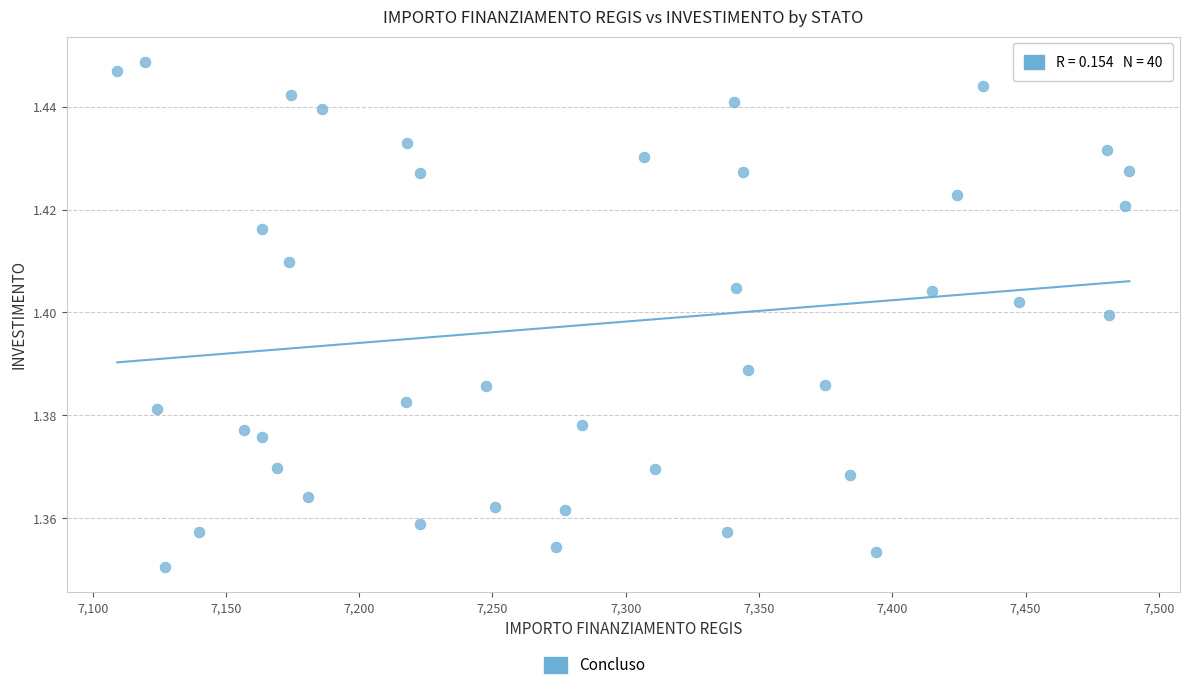

What is the range of X values (max minus min)?

379.7